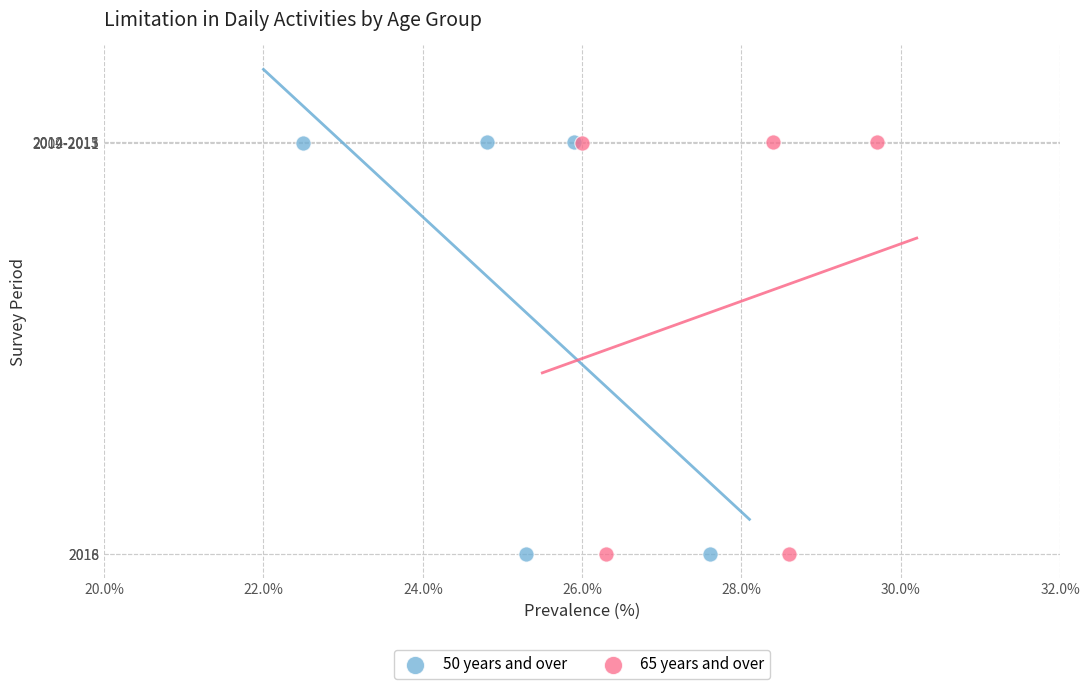

What are all the series names shown in the legend?

50 years and over, 65 years and over